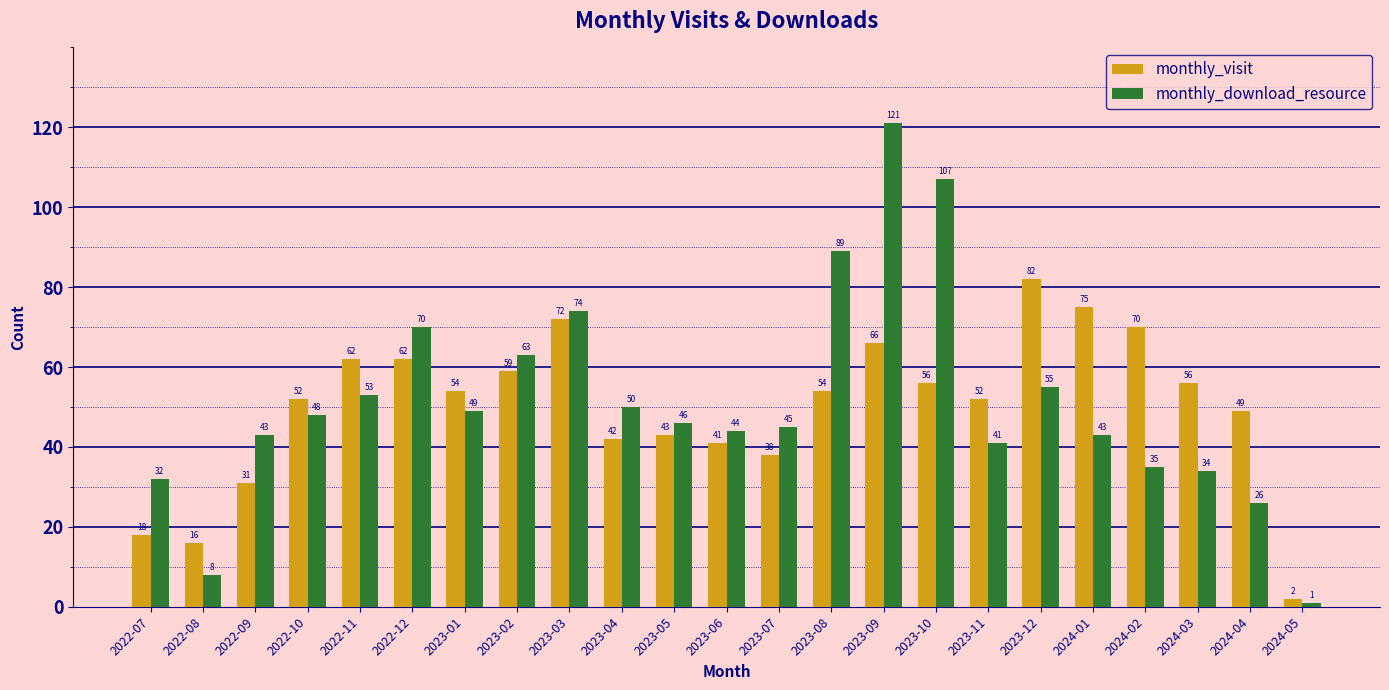

Count the number of data series in this chart.

2